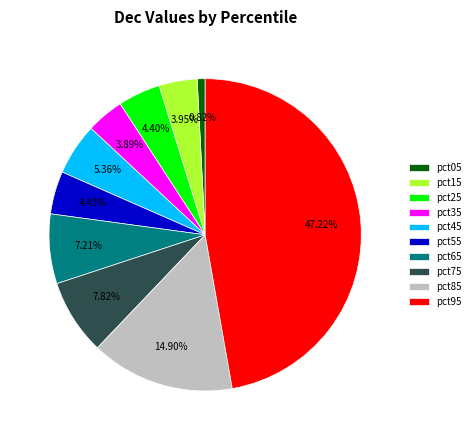

Does pct35 account for over 50% of the chart?

No